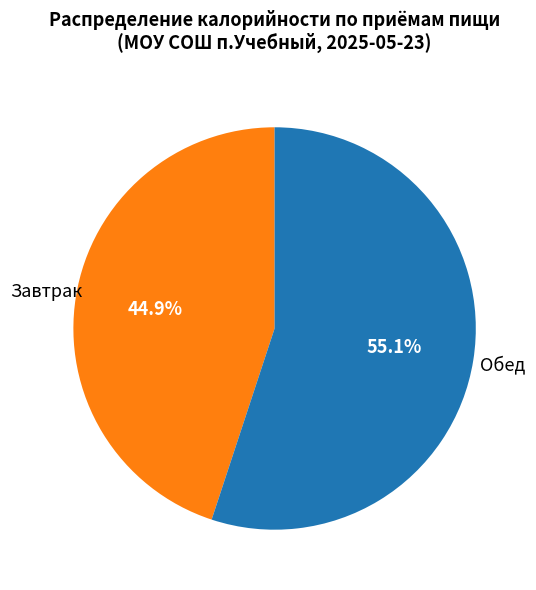

Is there a majority slice in this chart?

Yes